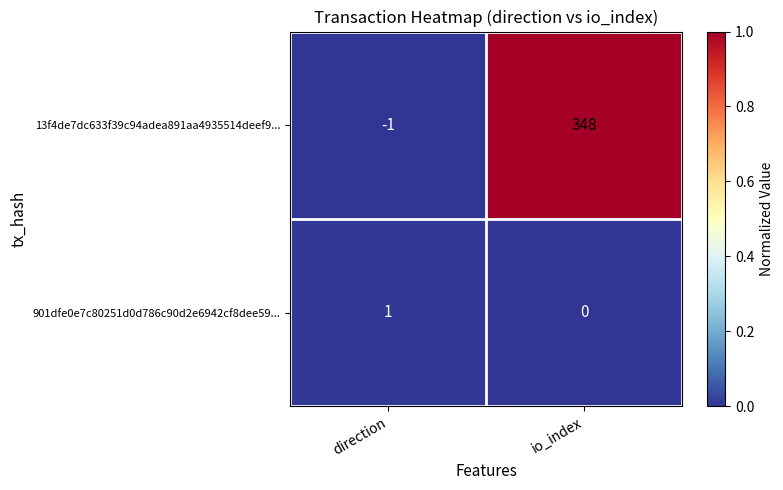

At io_index, list the series in order from smallest to largest.

901dfe0e7c80251d0d786c90d2e6942cf8dee59..., 13f4de7dc633f39c94adea891aa4935514deef9...